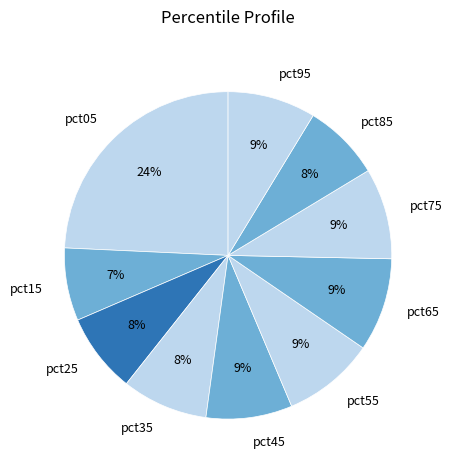

Is the sum of pct85 and pct15 greater than half?

No